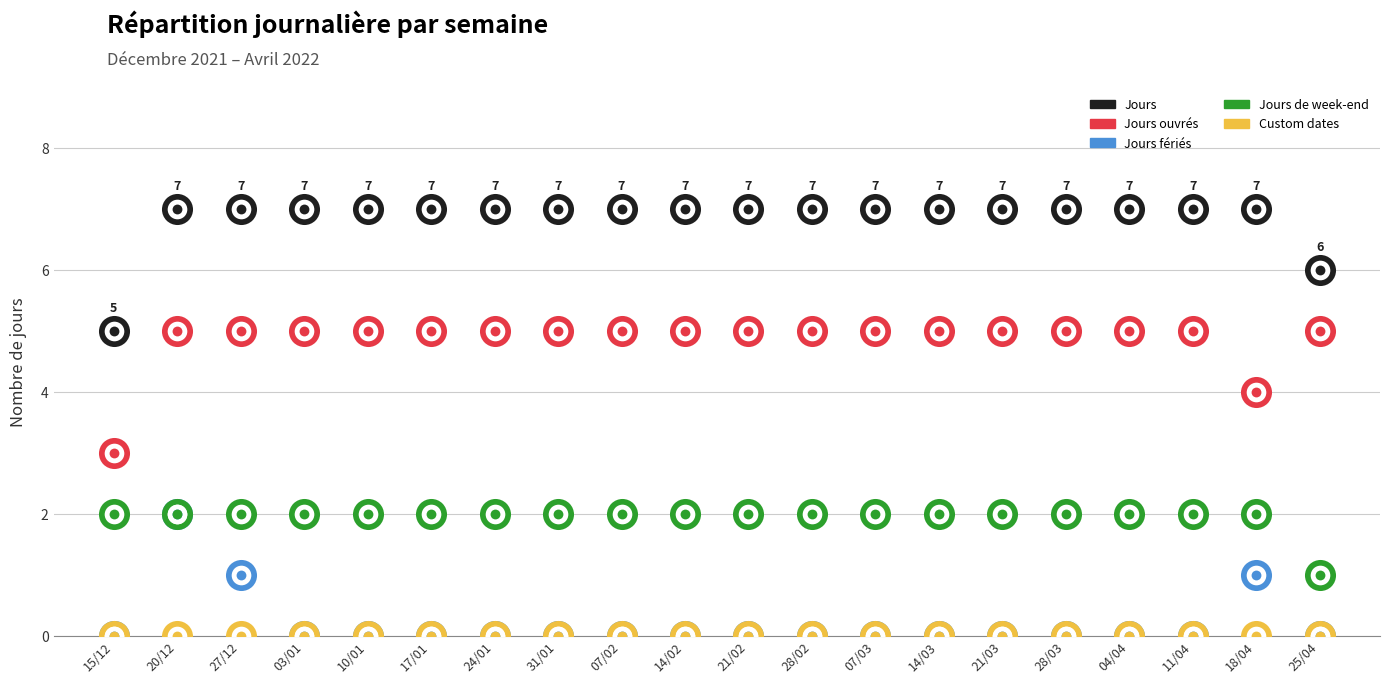

What is the total value across all series at 03/01?

14